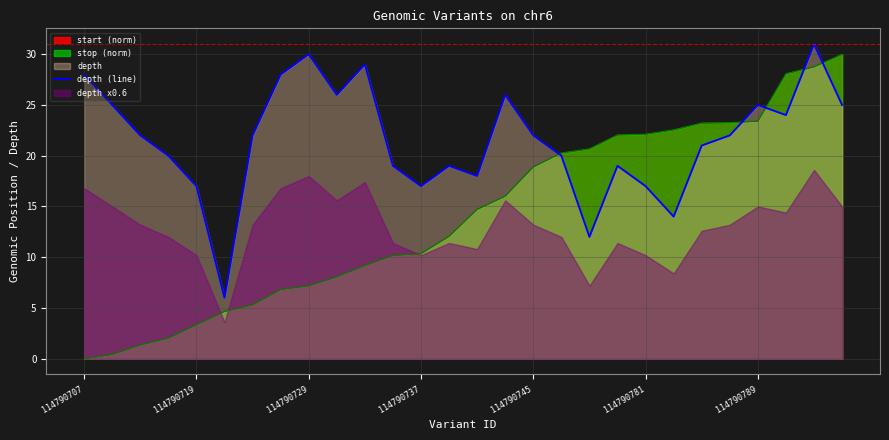

Is it true that the value at 114790789 is 32?

False